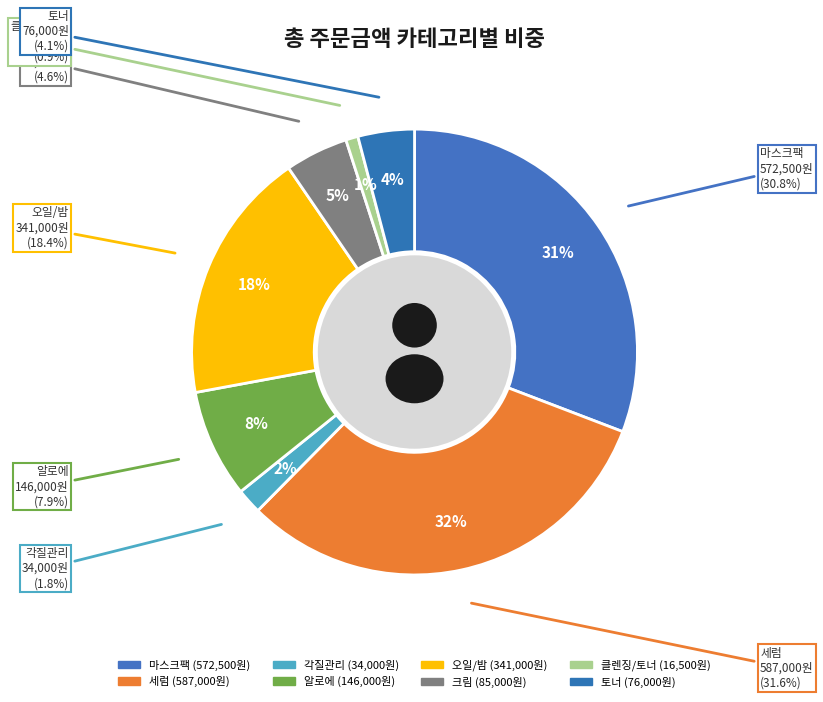

Combined, do 마스크팩 and 각질관리 account for over 50%?

No